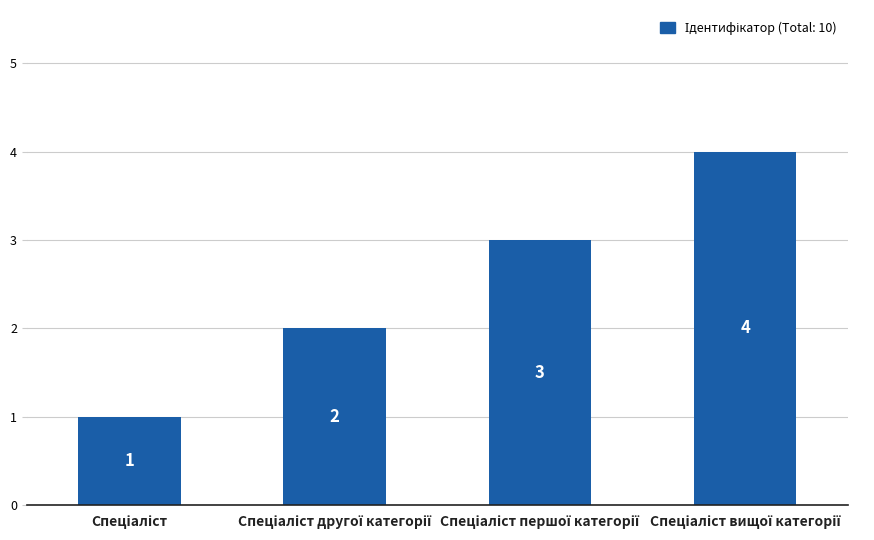

Count the values in the range 2 to 4.

3